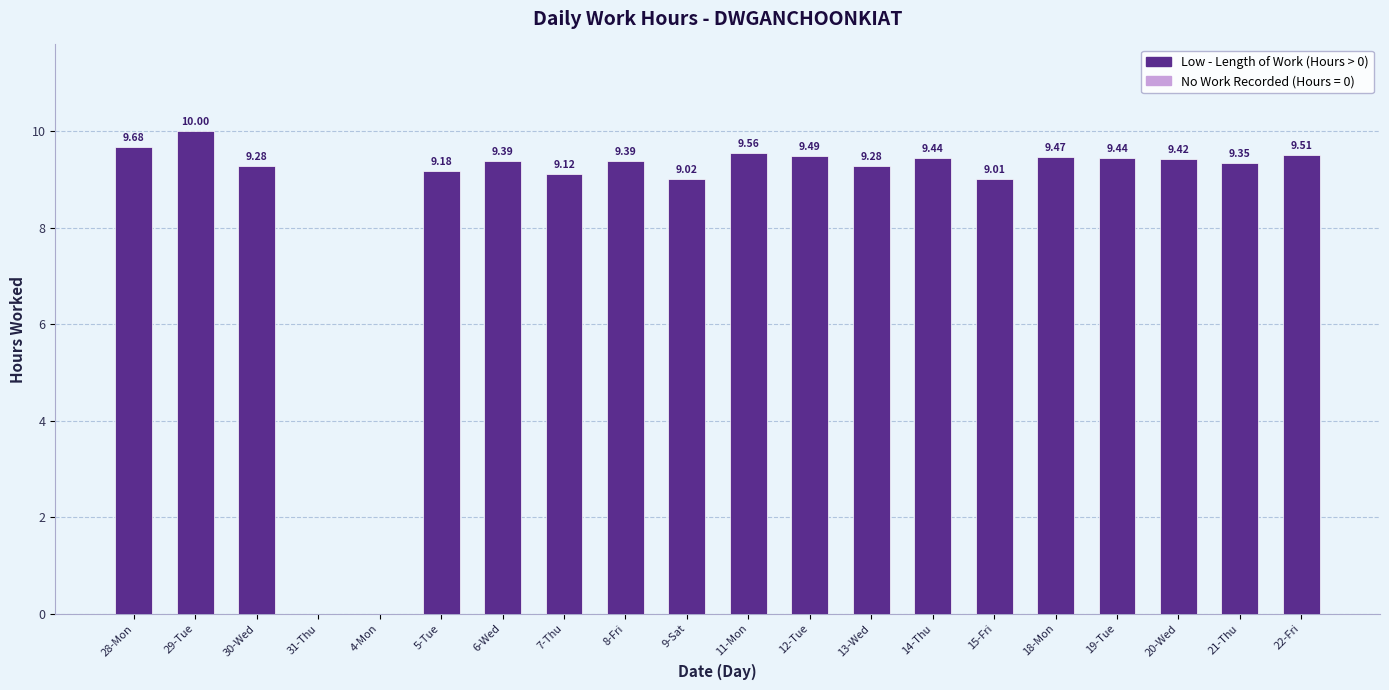

Which has a higher value, 11-Mon or 15-Fri?

11-Mon